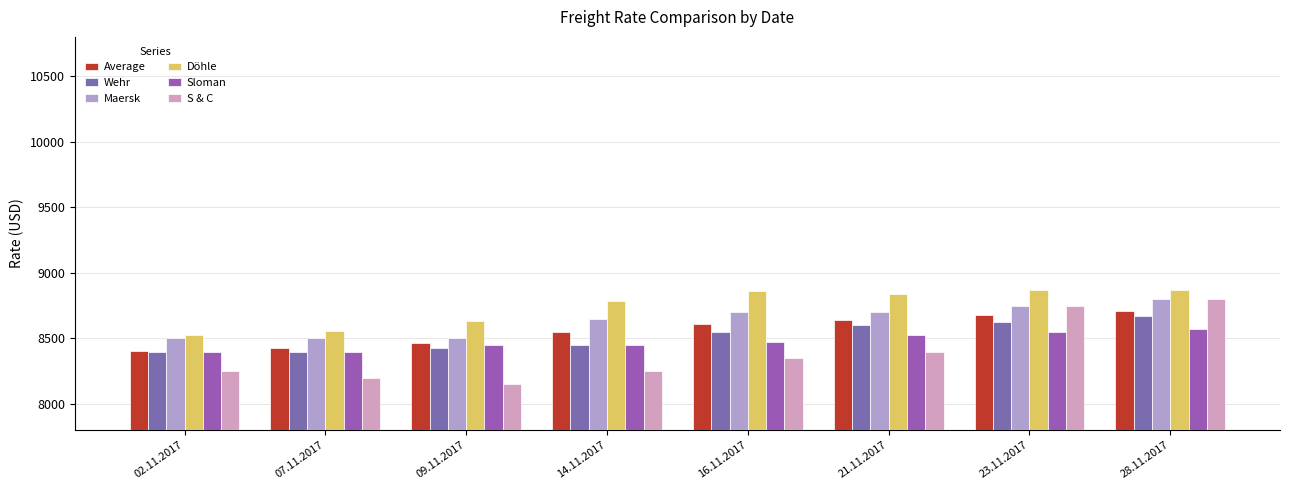

What is the label of the 1st bar from the right?

28.11.2017